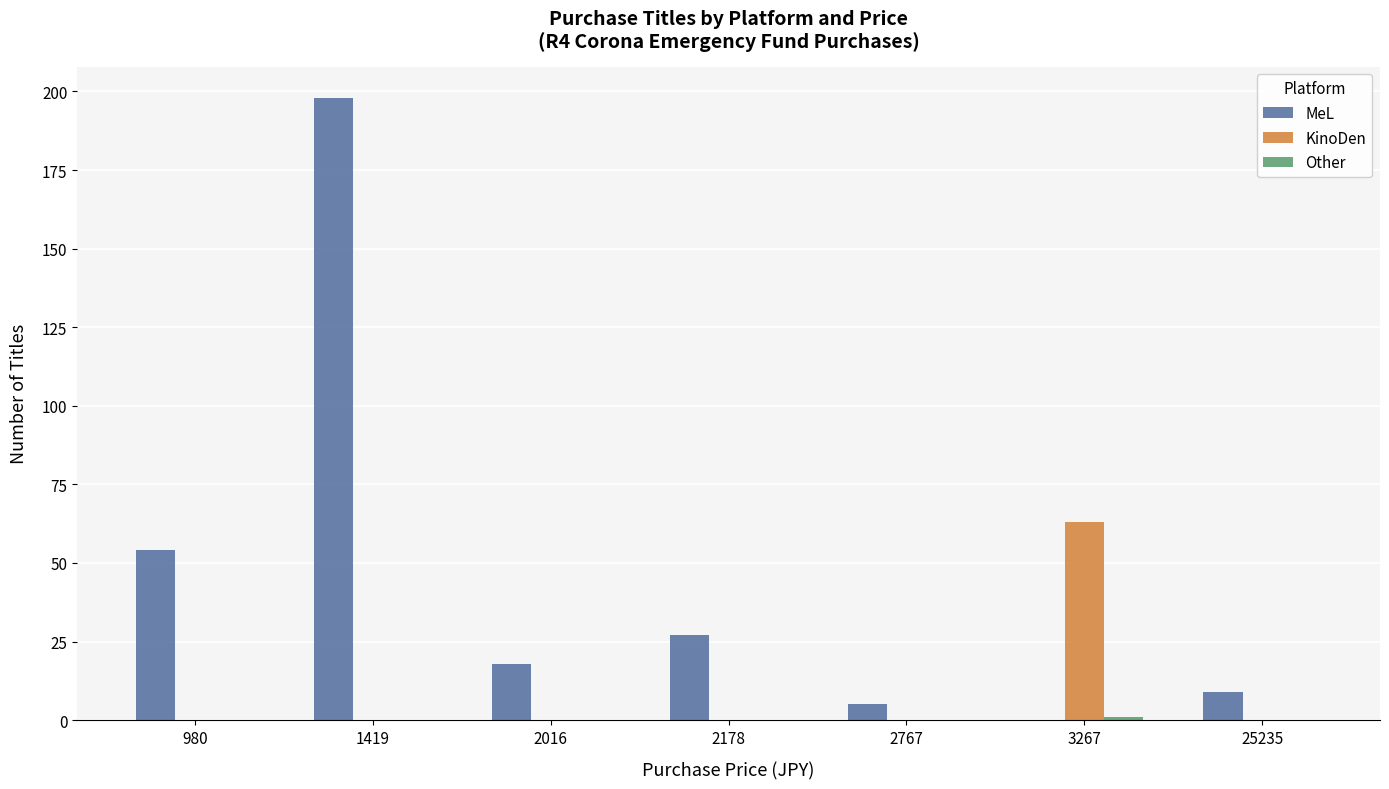

Which series has the widest spread of values?

MeL